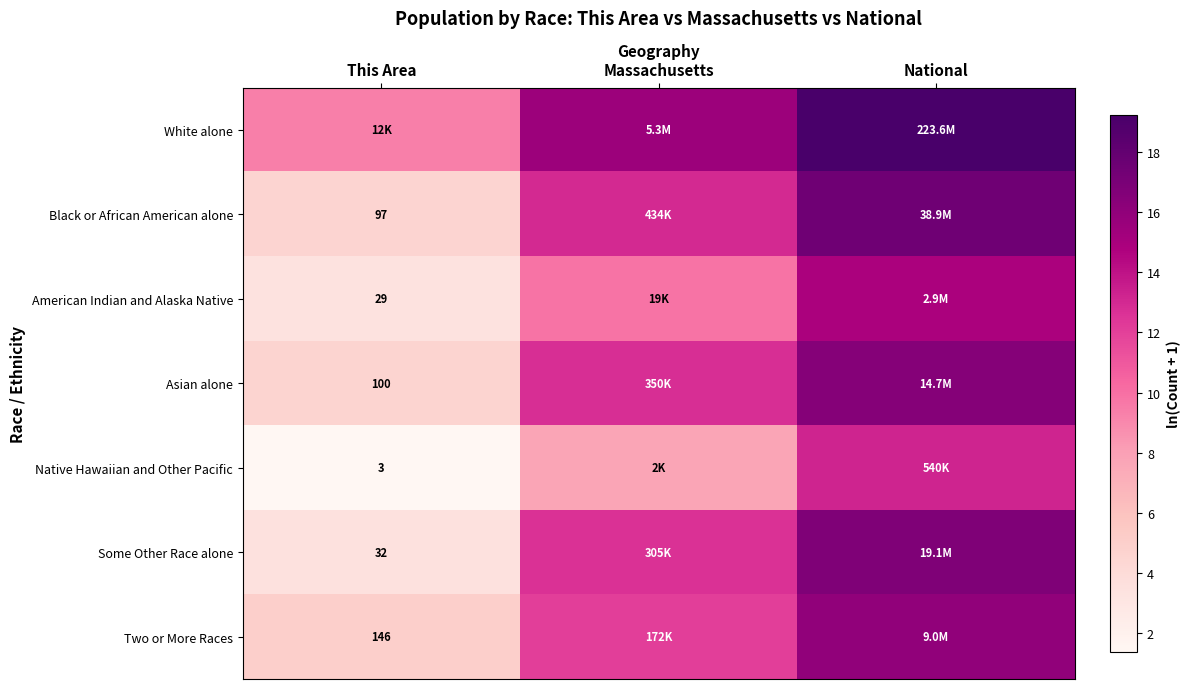

What is the spread (max minus min) of values at Massachusetts?

7.8